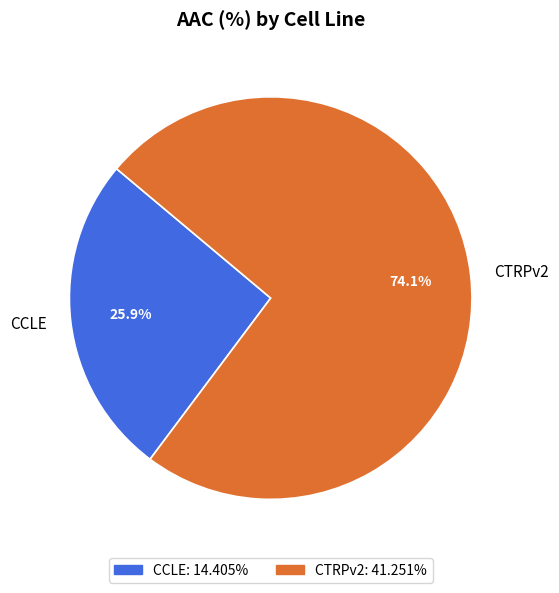

Which slice represents more than half of the pie?

CTRPv2